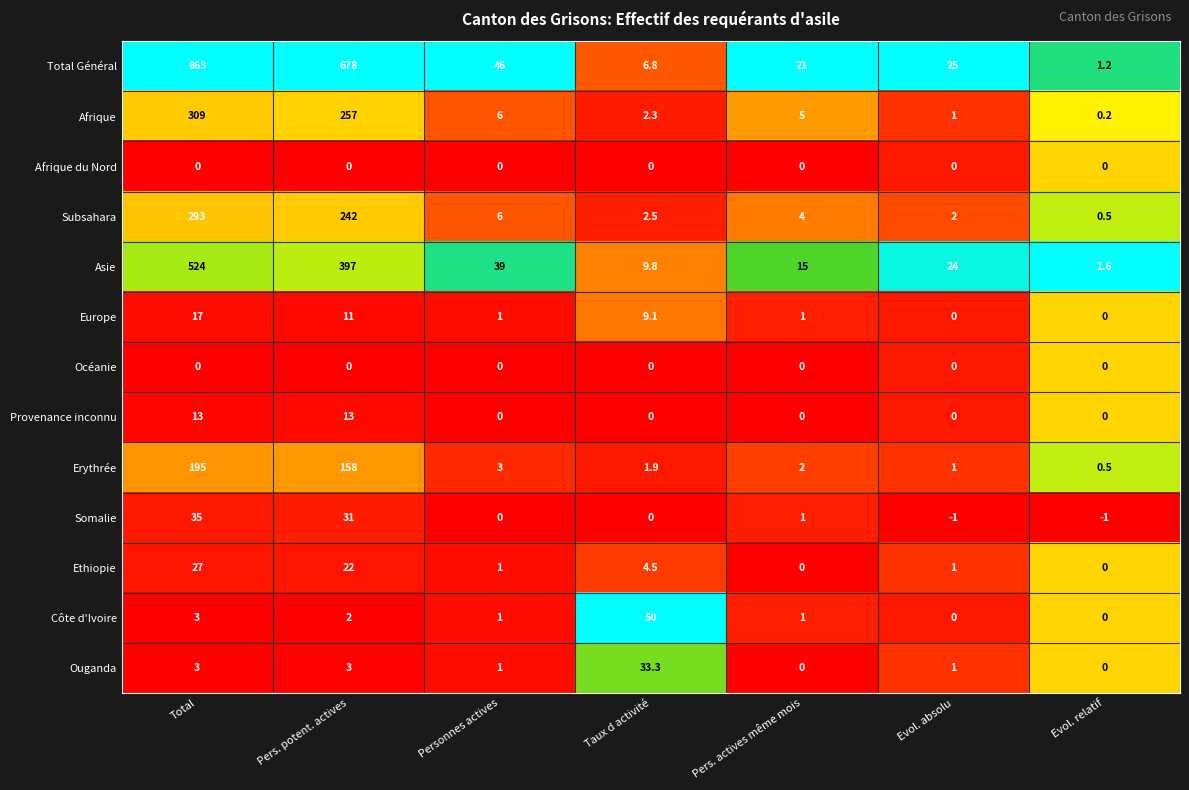

List the labels in order of Asie value, largest first.

Total, Pers. potent. actives, Personnes actives, Evol. absolu, Pers. actives même mois, Taux d activité, Evol. relatif